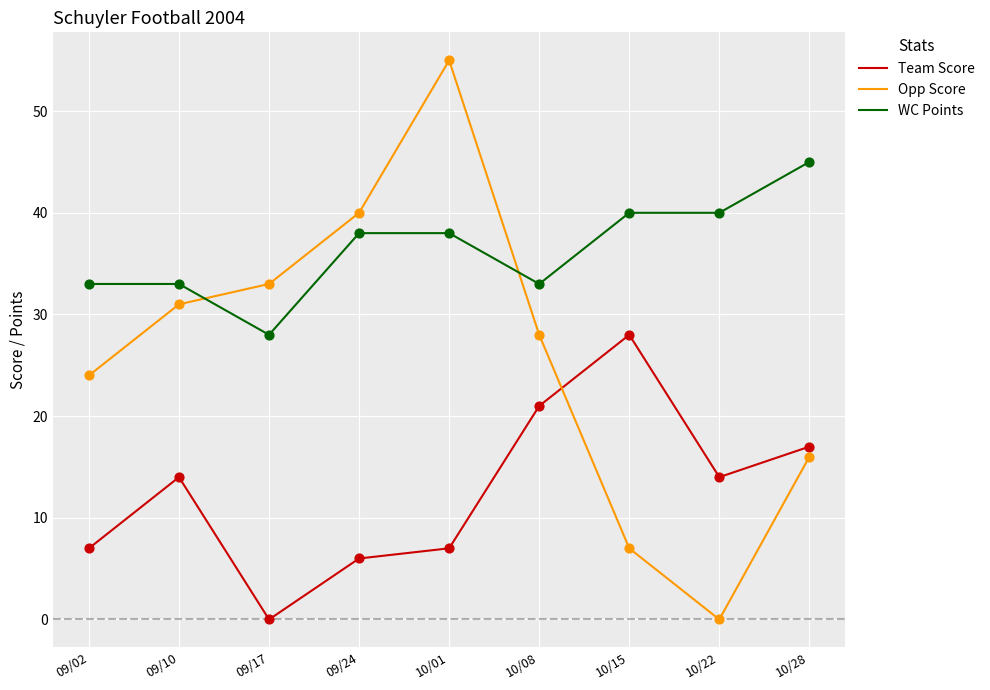

What is the total value across all series at 09/24?

84